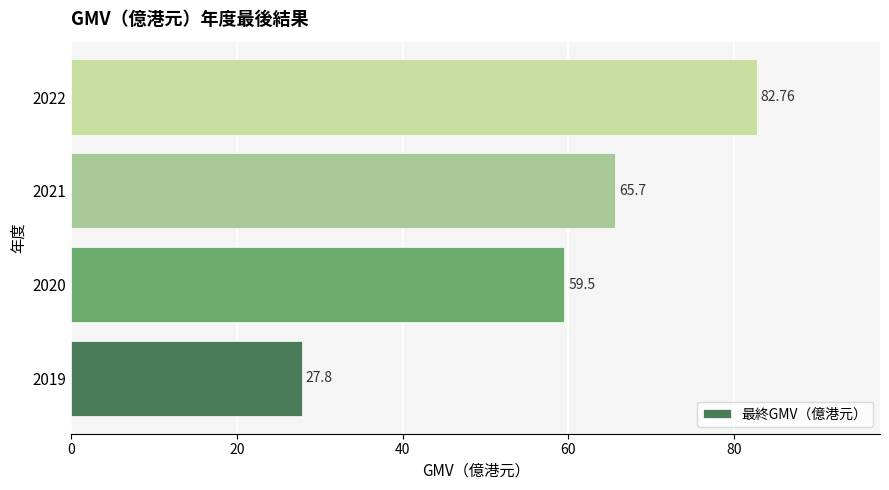

What is the difference between the second highest and minimum values?

37.9